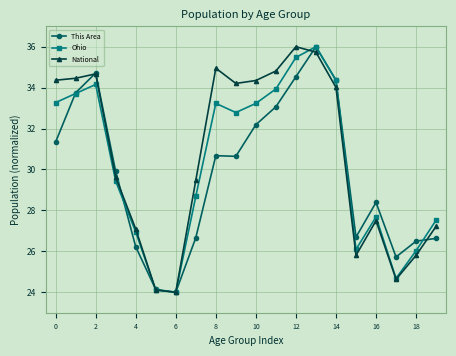

What is the smallest value displayed?

24.0